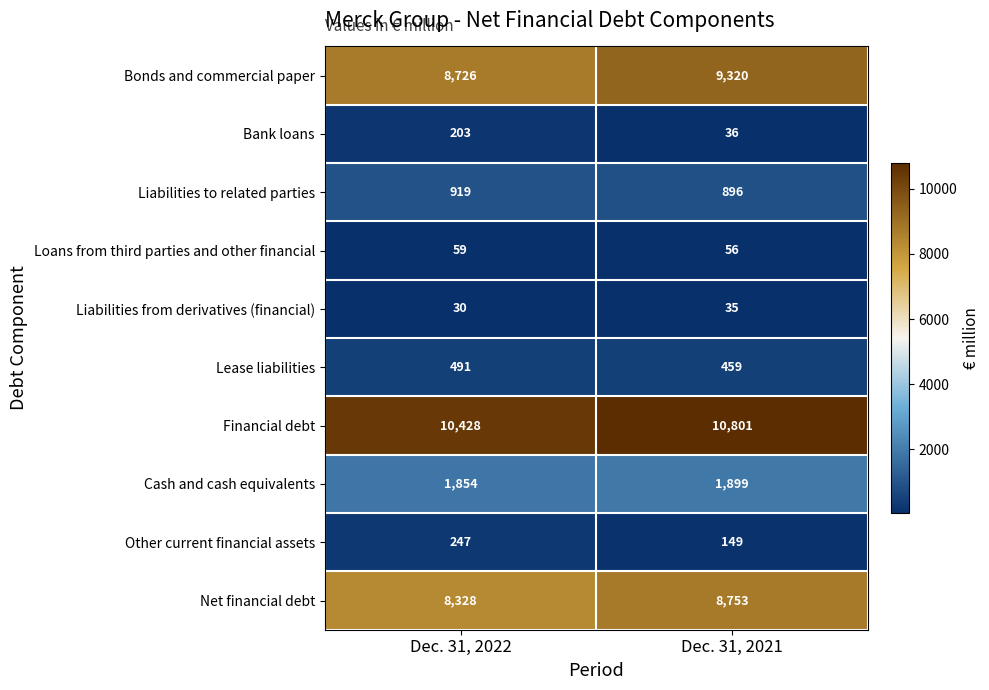

At which label is Net financial debt closest to 8540?

Dec. 31, 2022